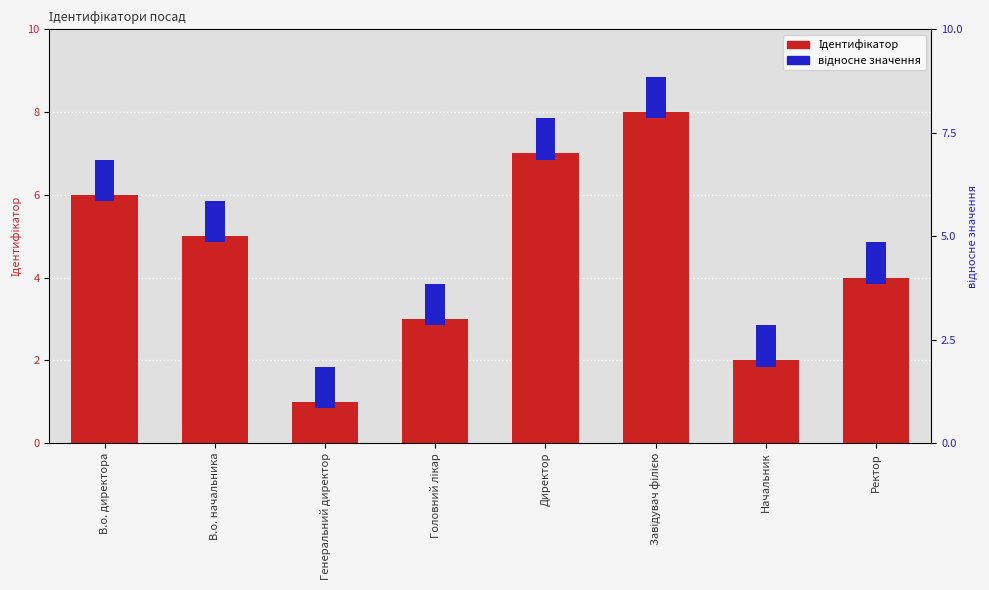

Which series changed the most between Директор and Ректор?

Ідентифікатор